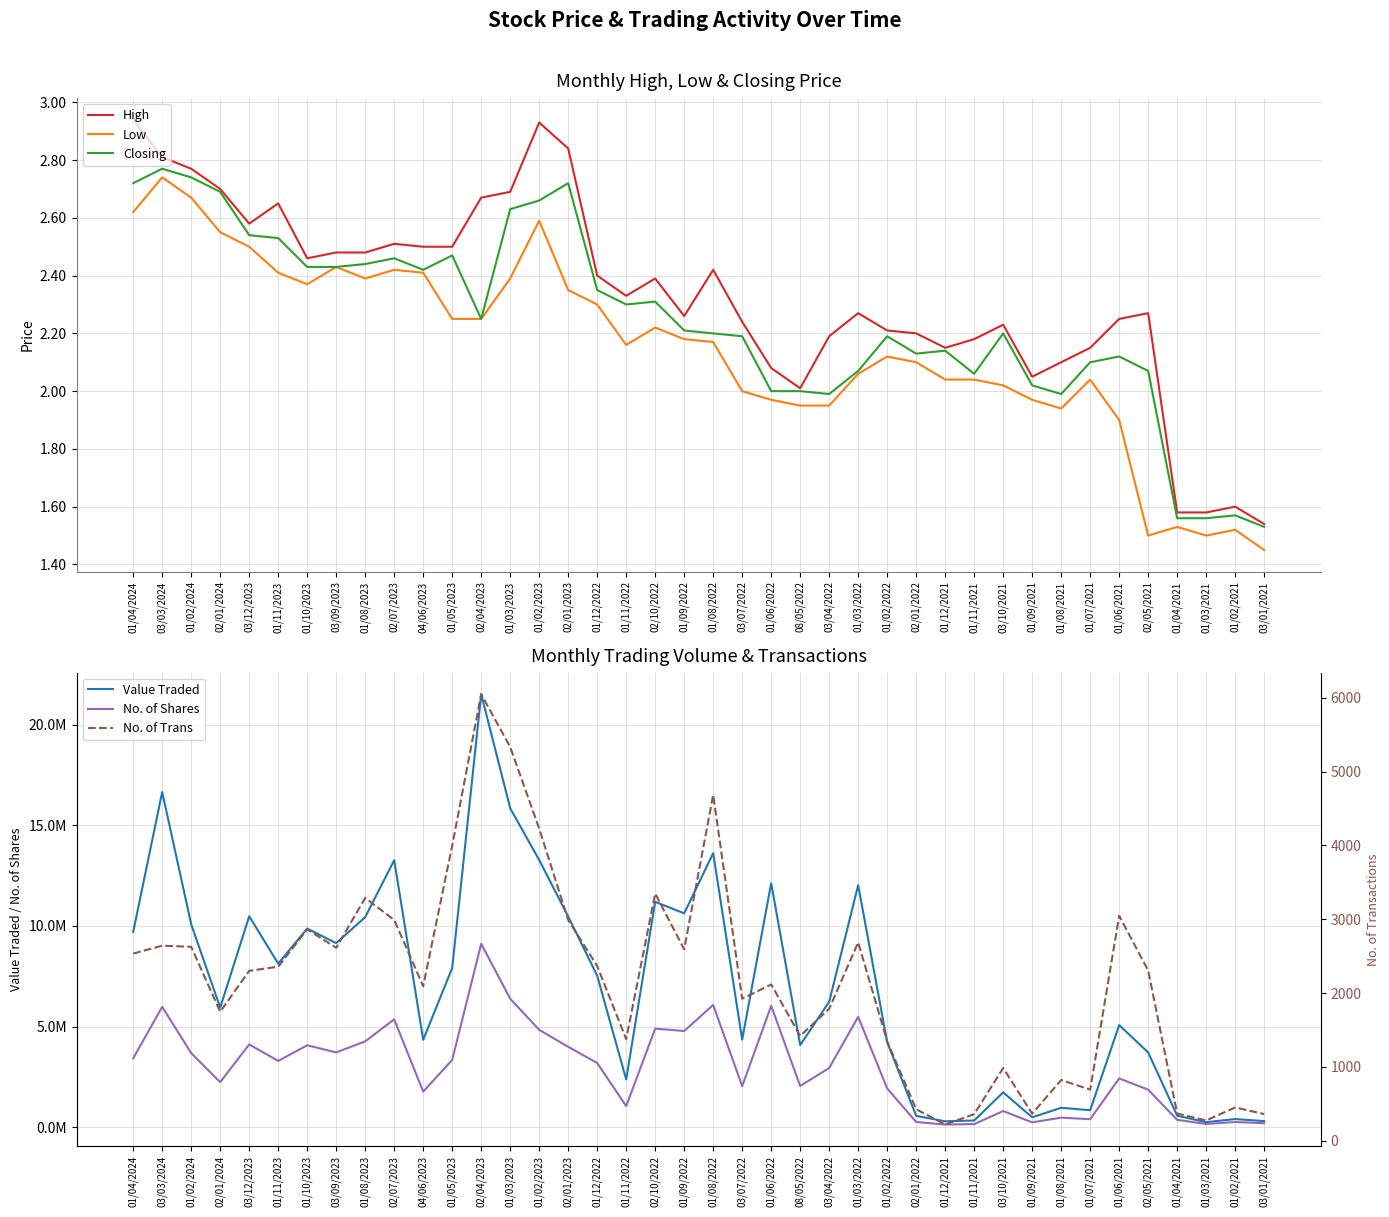

Where is No. of Trans nearest to the value 3135?

01/06/2021